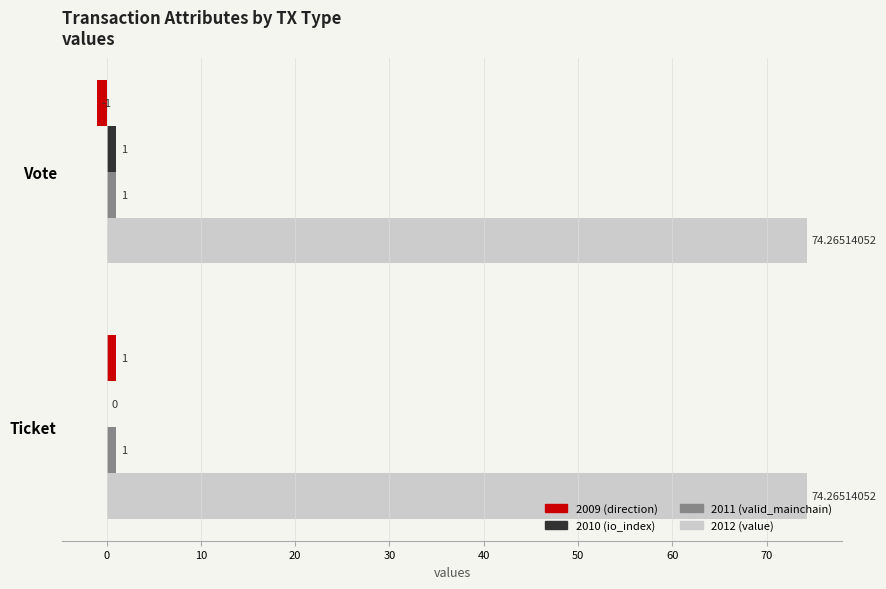

Which series has the largest total across all categories?

2012 (value)